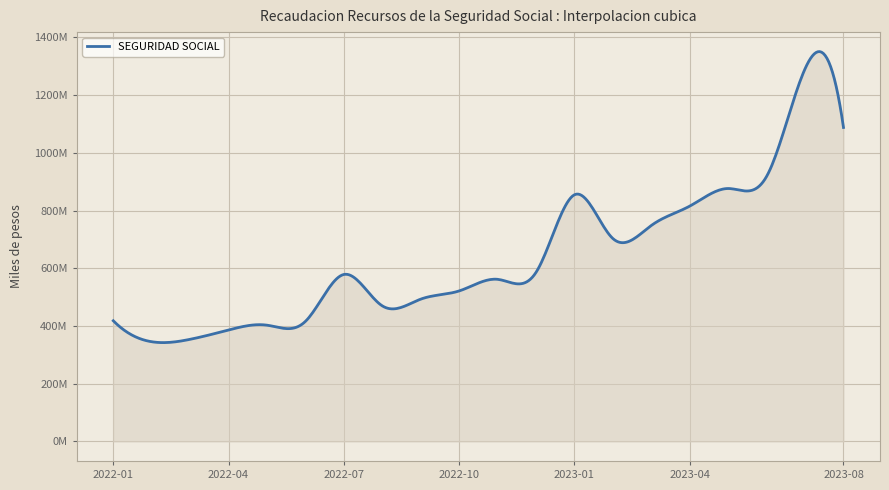

At which category does the data reach its first local valley?

2022-02